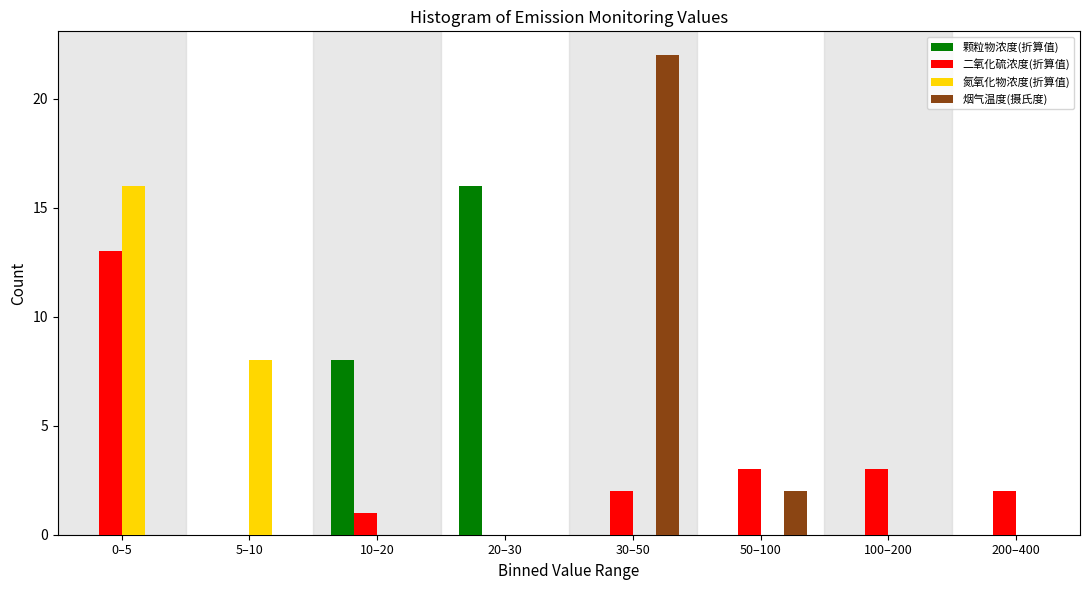

At which category is the sum across all series the highest?

0–5